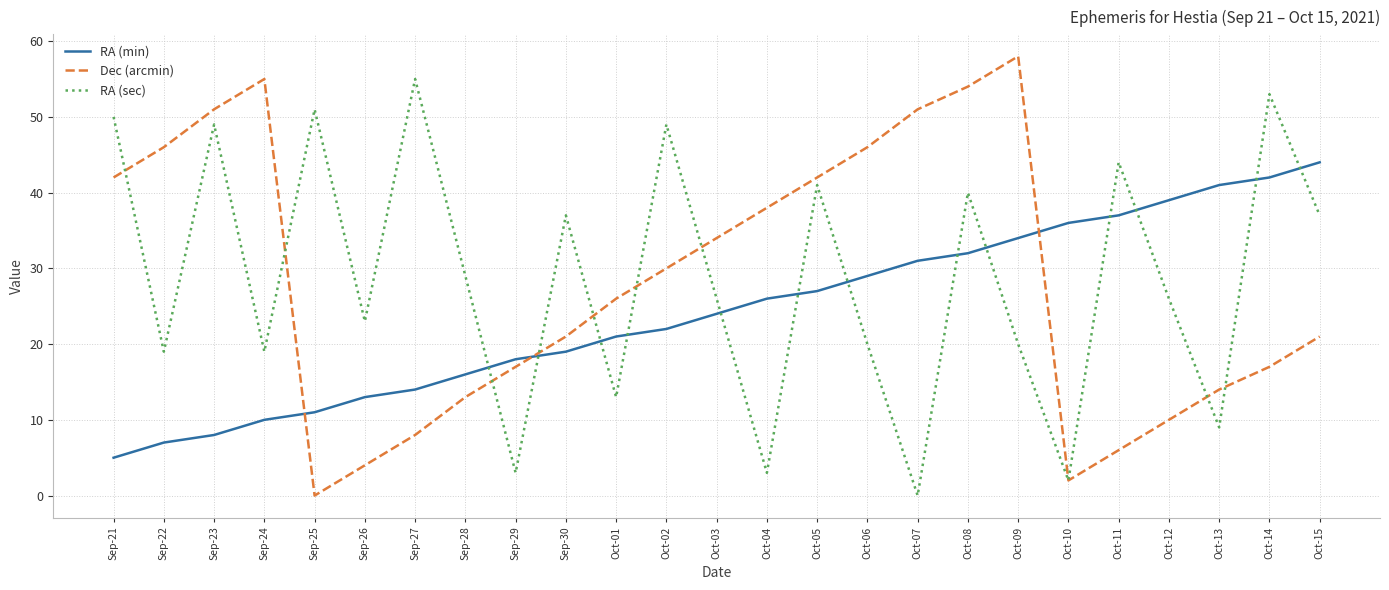

Is the value of Dec (arcmin) at Oct-01 greater than the value of RA (min) at Oct-10?

No